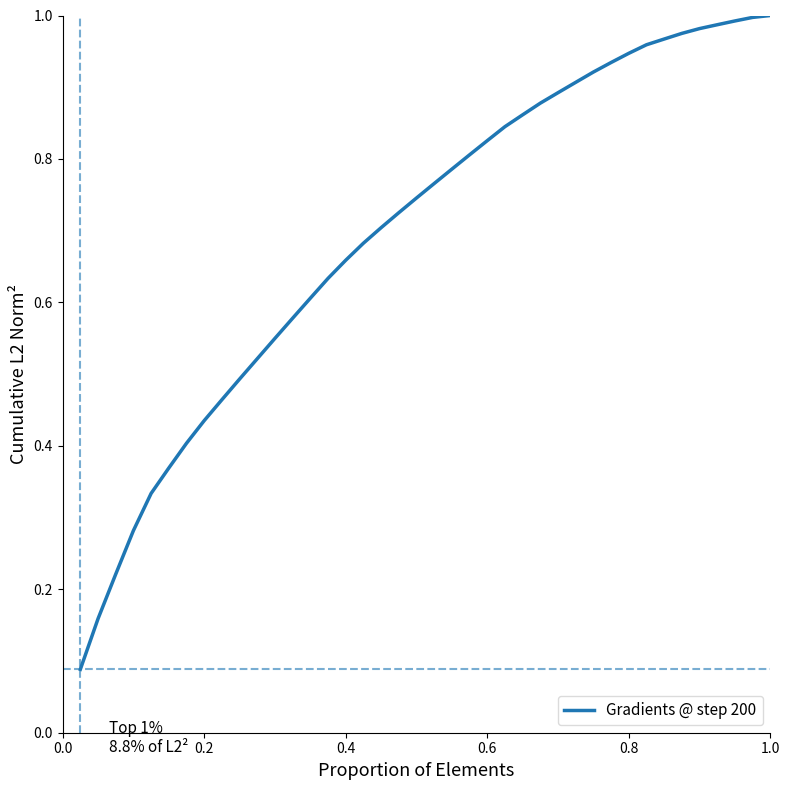

What is the maximum value shown in the chart?

1.0